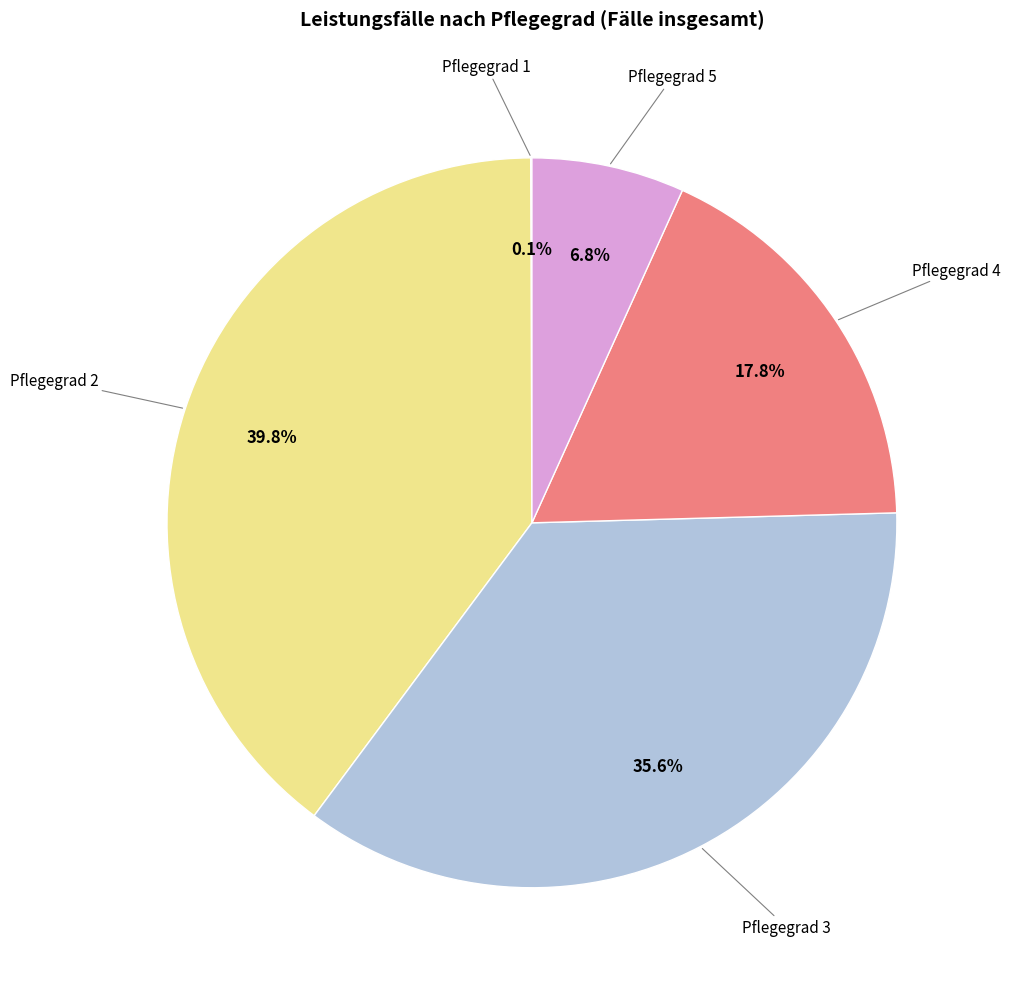

Is there a majority slice in this chart?

No